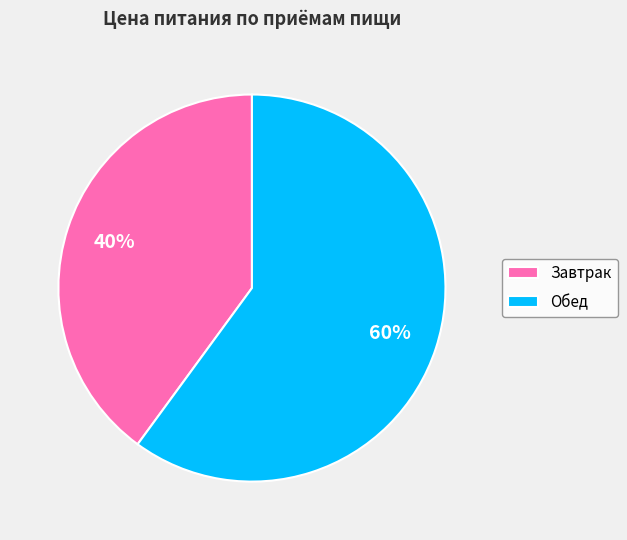

To the nearest percent, what is the difference between the largest and smallest slice percentages?

20%